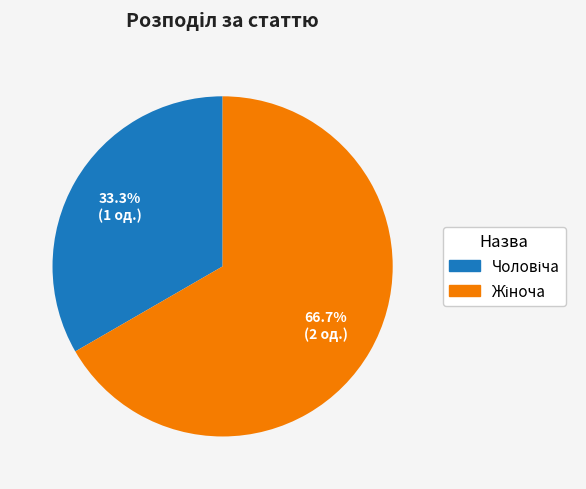

Is there a majority slice in this chart?

Yes